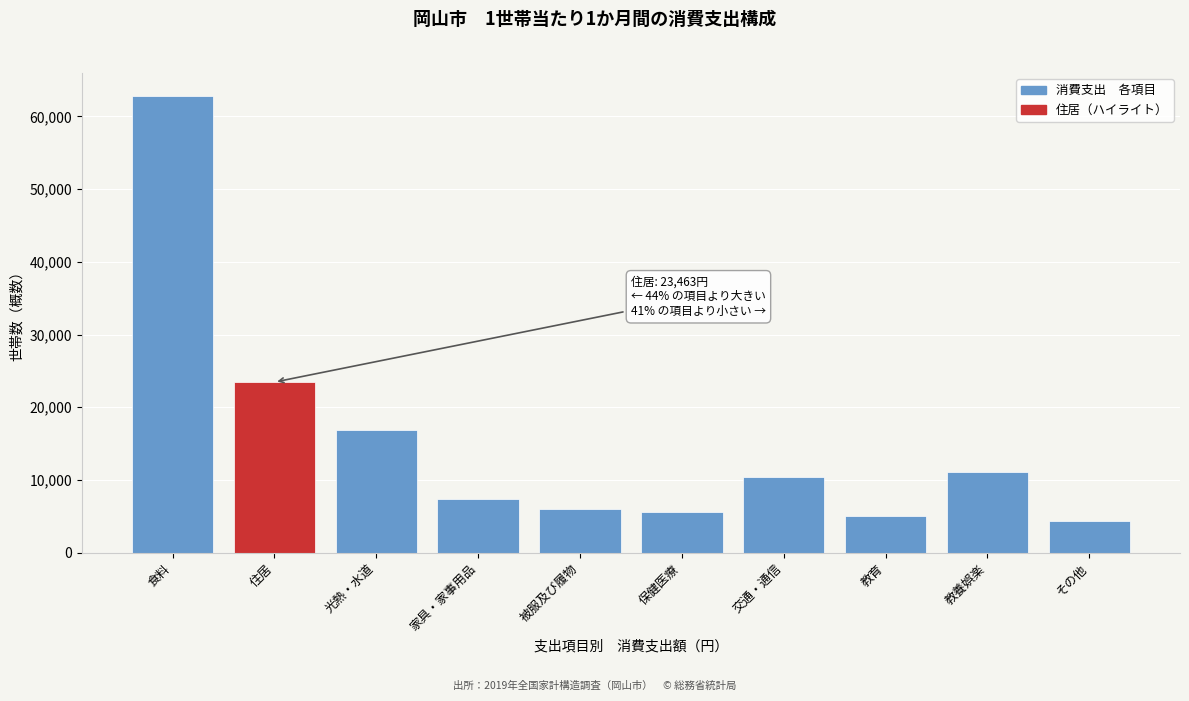

Reading left to right, what are all the values shown in this chart?

食料=62818	住居=23463	光熱・水道=16860	家具・家事用品=7353	被服及び履物=6037	保健医療=5638	交通・通信=10366	教育=5009	教養娯楽=11169	その他=4366